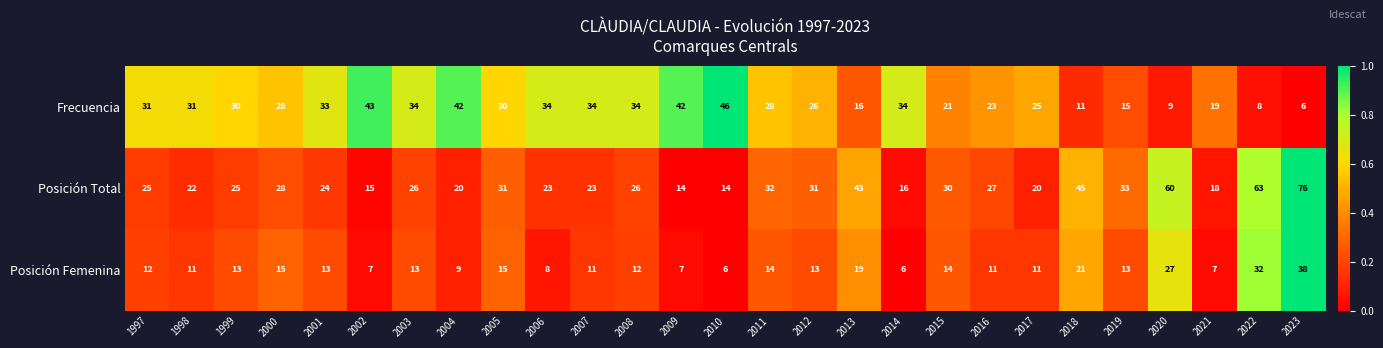

What is the average value of the Posición Femenina series?

14